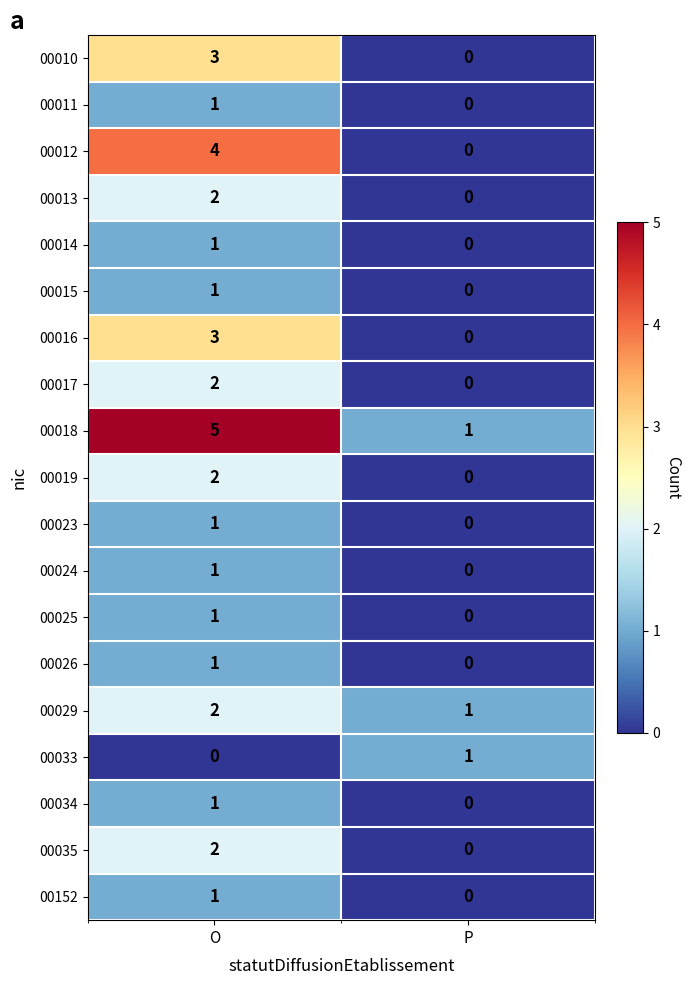

At which category is the sum across all series the highest?

O